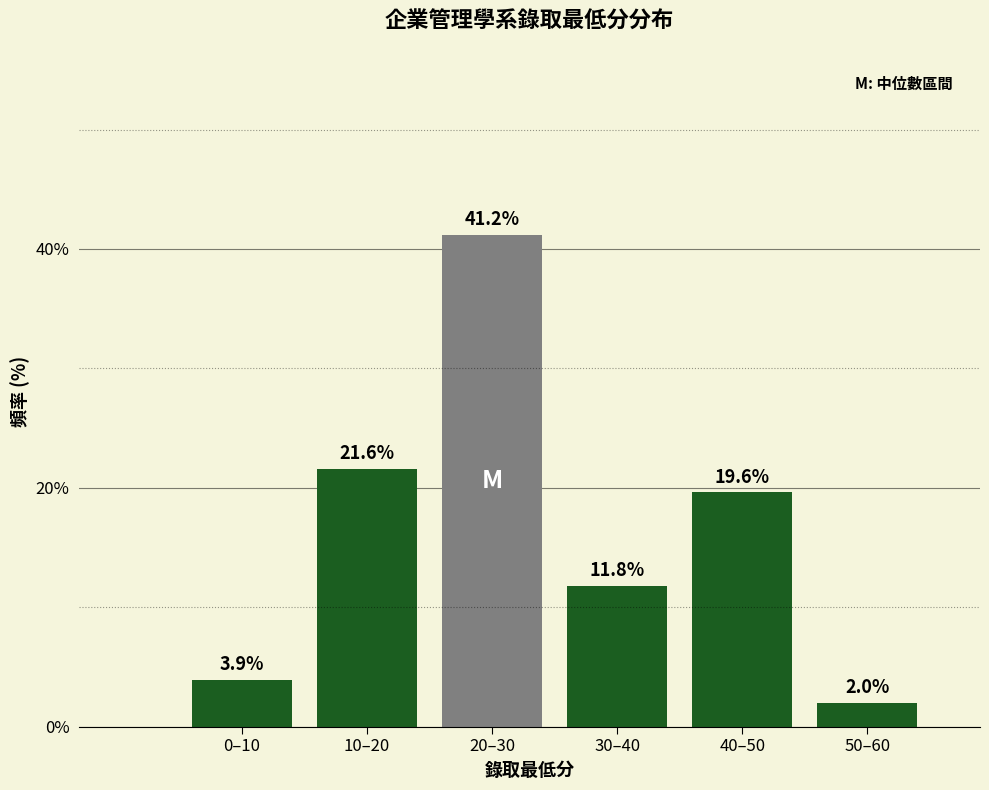

Reading left to right, list all the values displayed in this chart.

3.9	21.6	41.2	11.8	19.6	2.0